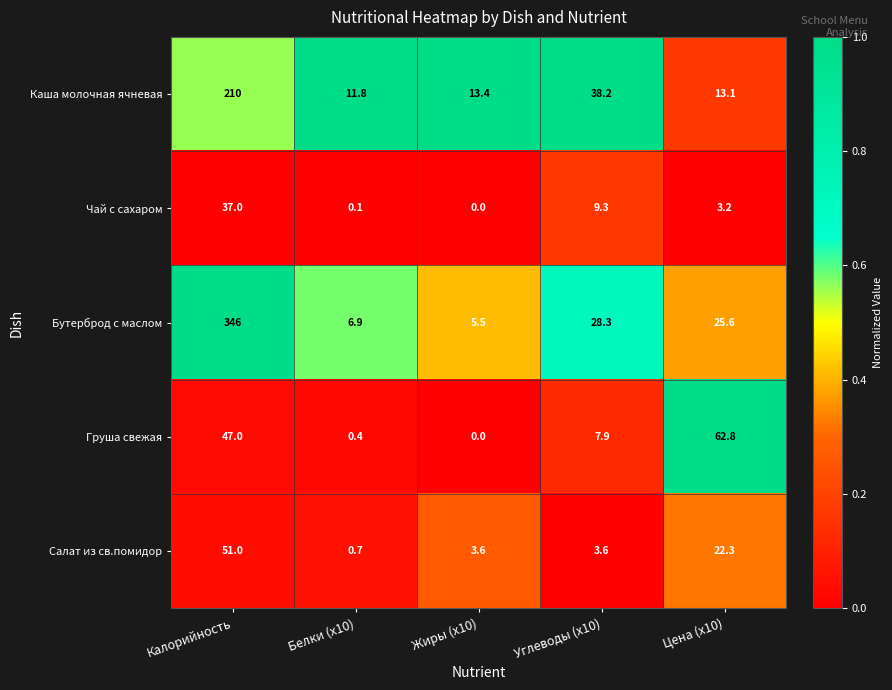

What is the average value of the Каша молочная ячневая series?

57.3